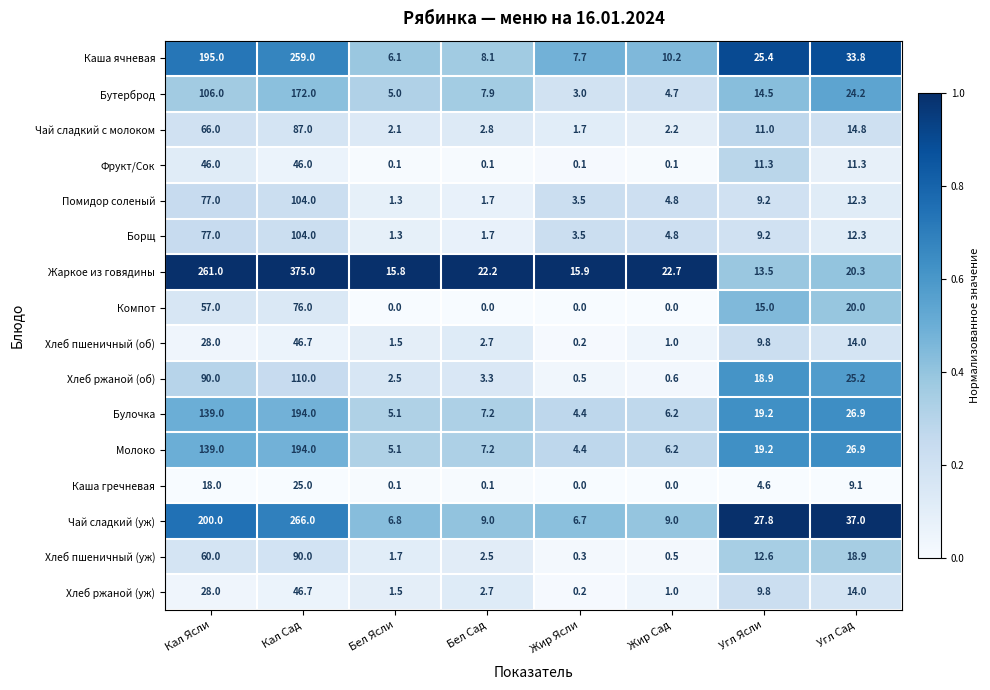

Where does the Борщ series first go above 9?

Кал Ясли